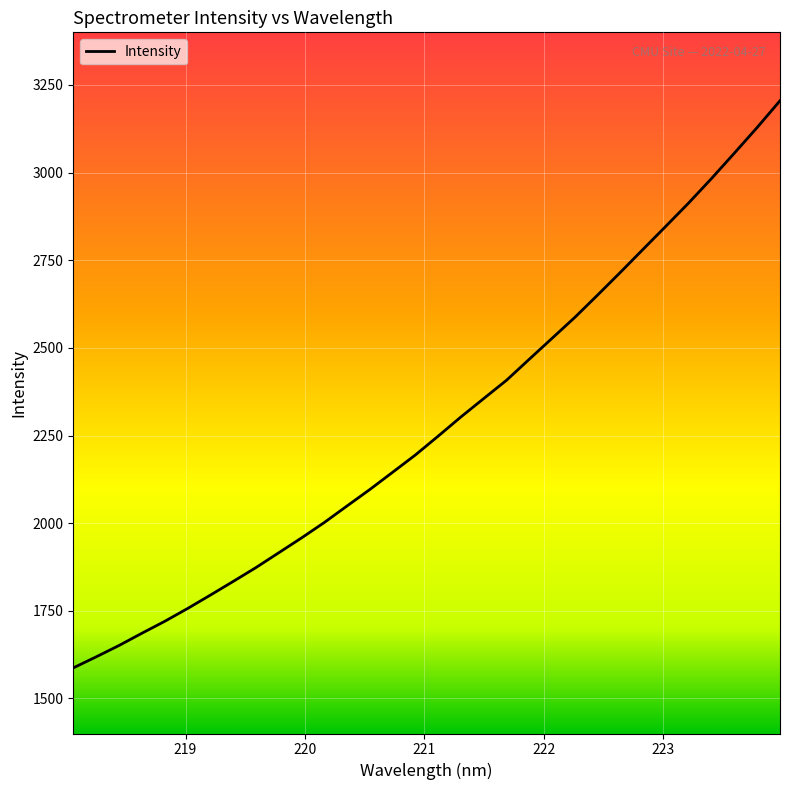

What is the smallest value displayed?

1587.2